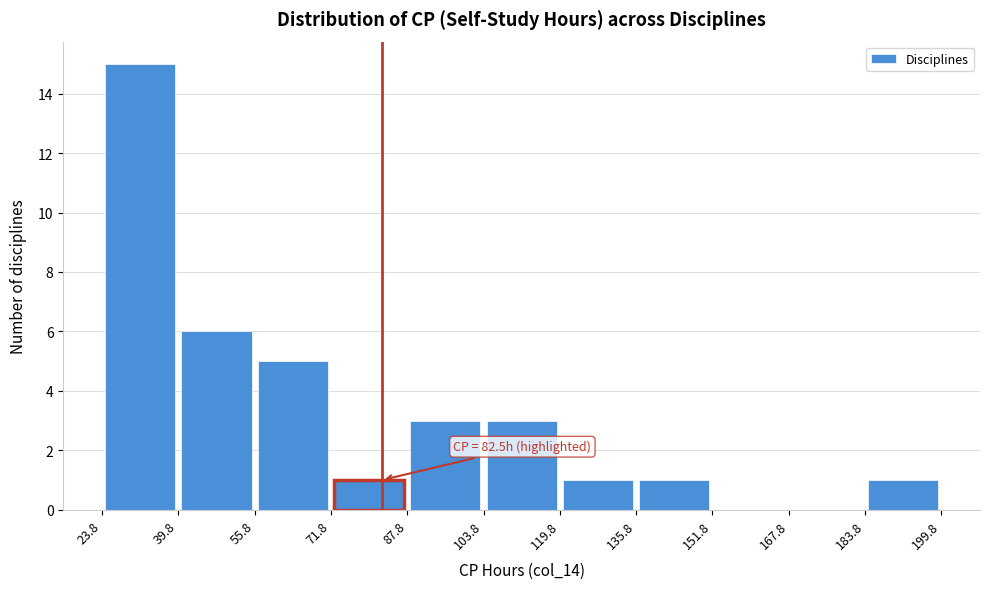

Which range on the x-axis has the tallest bar?

23.8 to 39.8